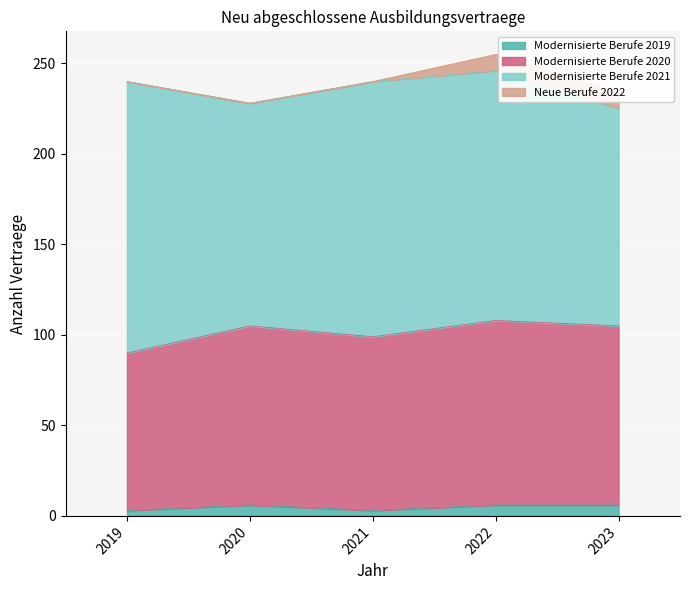

Where is the first local minimum for Modernisierte Berufe 2020?

2021